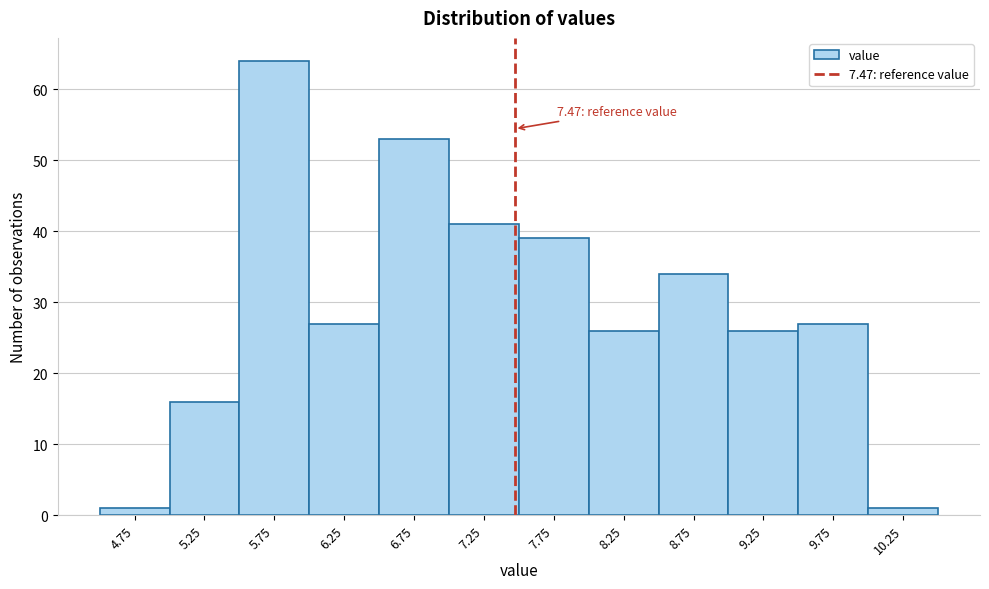

Which range on the x-axis has the tallest bar?

5.5 to 6.0